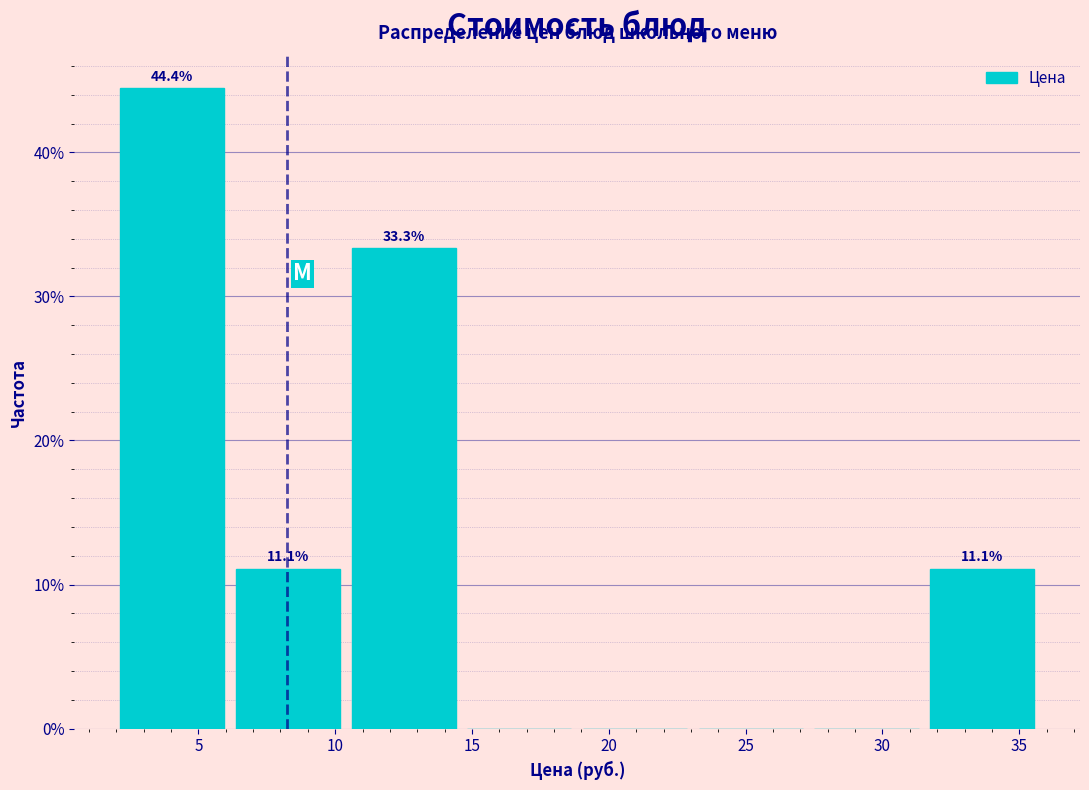

Over which range of the x-axis is the bar tallest?

2.0 to 6.5